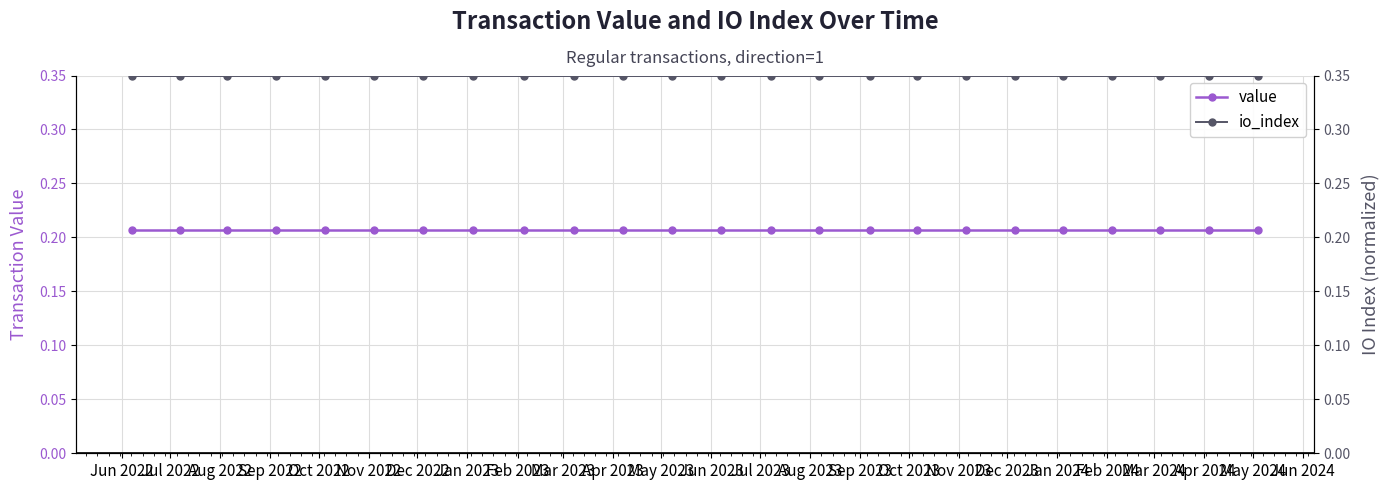

At Jul 2023, list the series in order from smallest to largest.

value, io_index